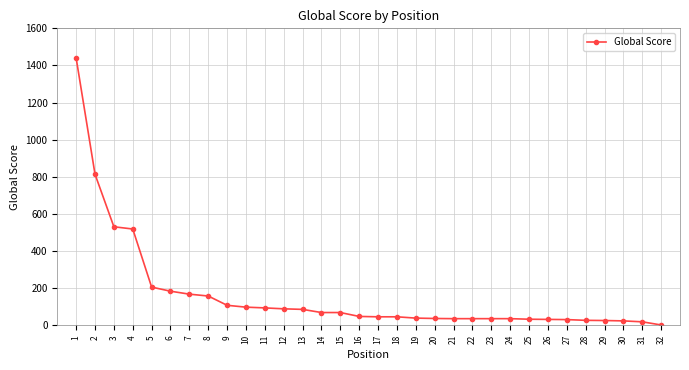

The value at 7 is 168. True or false?

True